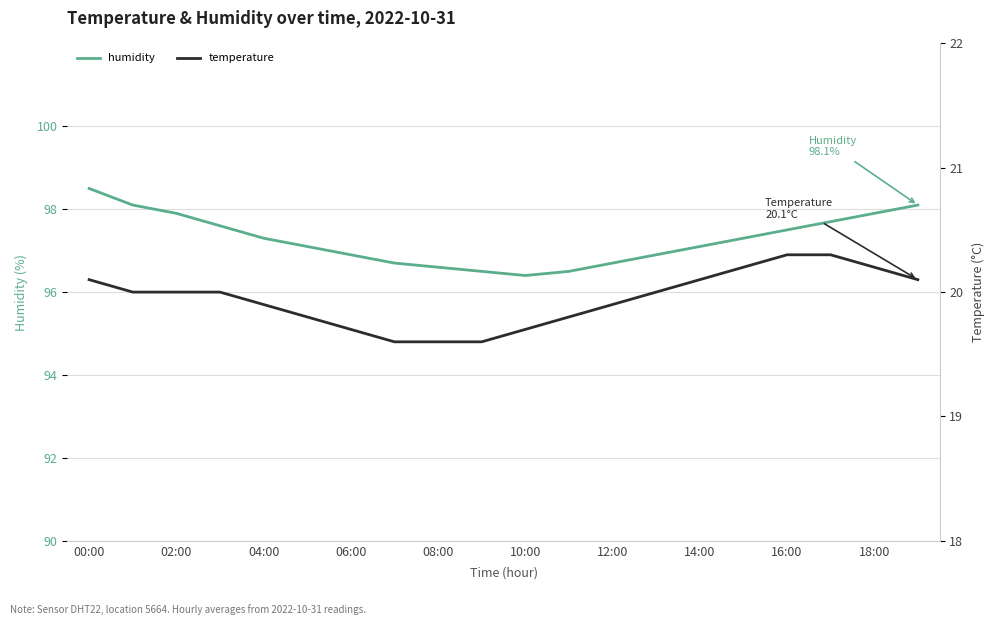

True or false: temperature and humidity intersect in this chart.

False